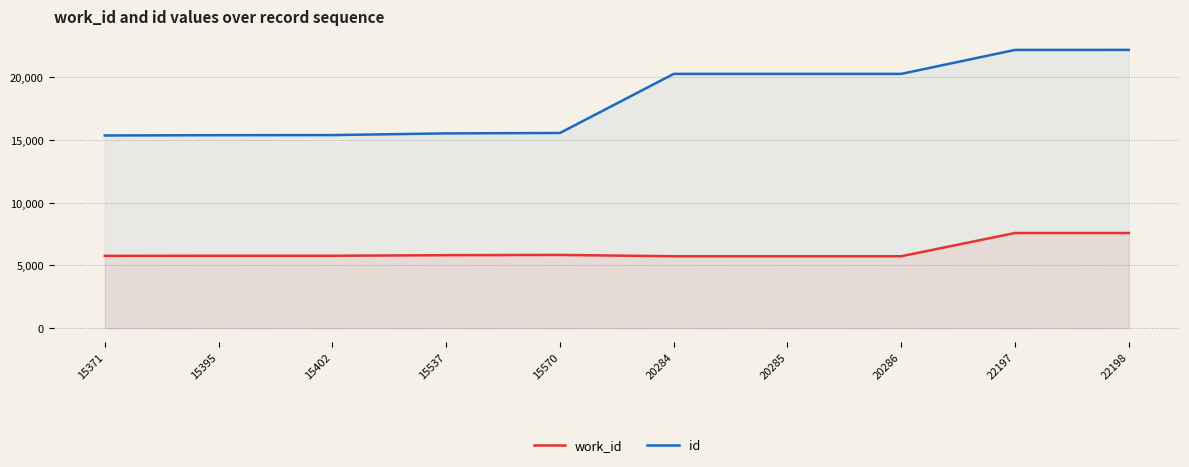

What is the lowest value of the work_id series?

5736